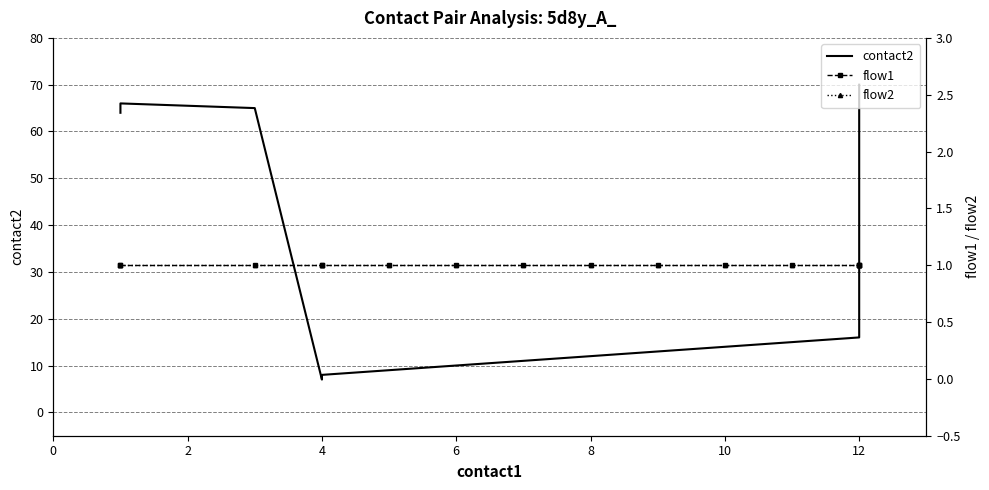

True or false: flow1 has more than 0 points higher than both neighbors.

False